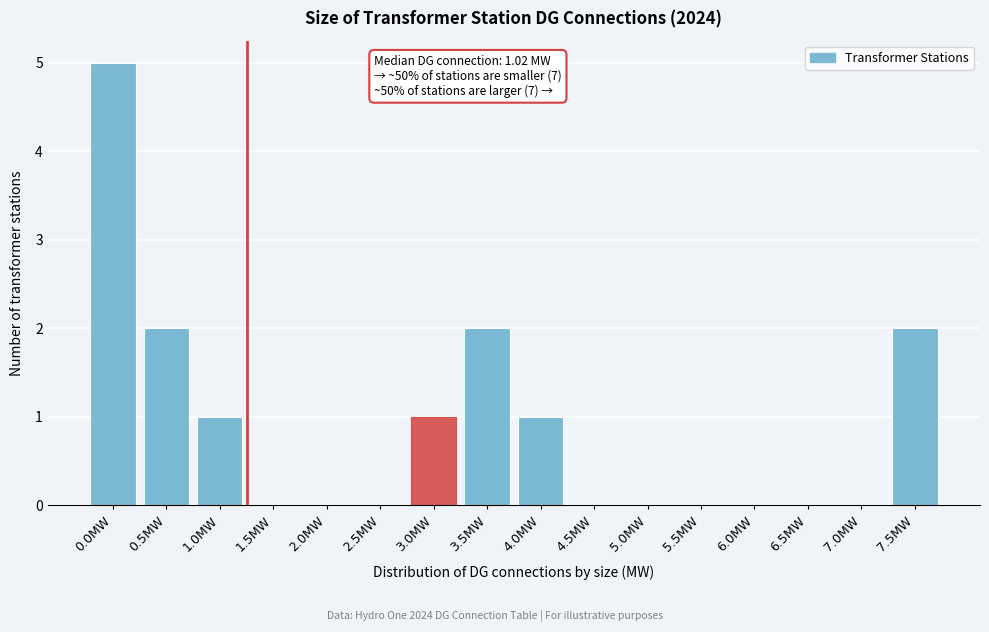

Reading left to right, what are all the values shown in this chart?

0.0MW=5	0.5MW=2	1.0MW=1	1.5MW=0	2.0MW=0	2.5MW=0	3.0MW=1	3.5MW=2	4.0MW=1	4.5MW=0	5.0MW=0	5.5MW=0	6.0MW=0	6.5MW=0	7.0MW=0	7.5MW=2